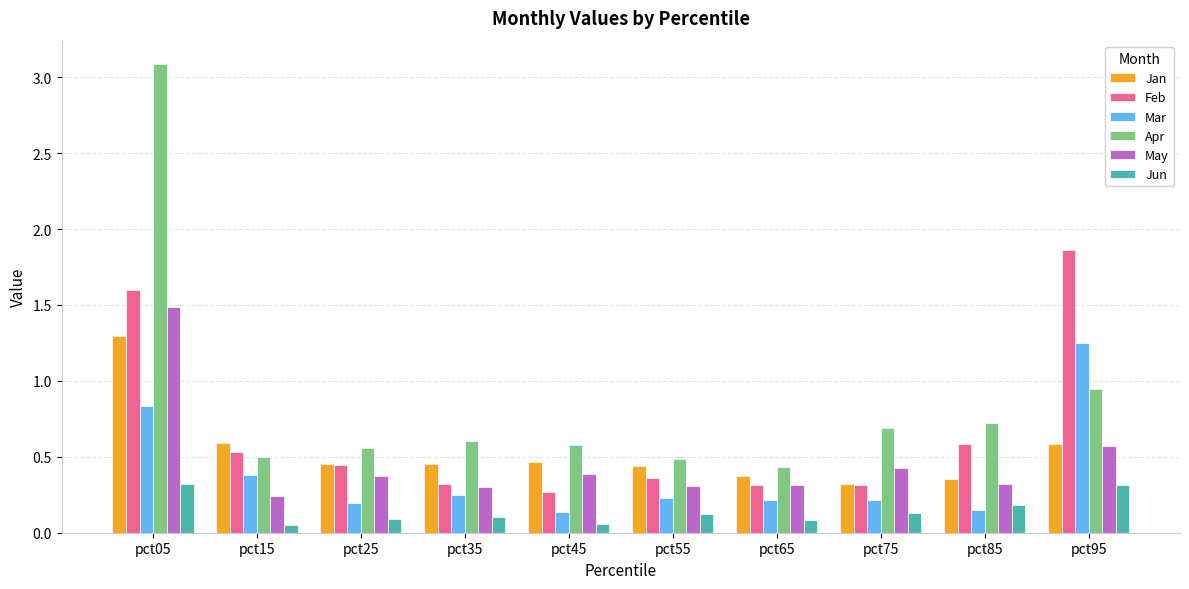

What is the difference between the maximum and minimum values in the Feb series?

1.6